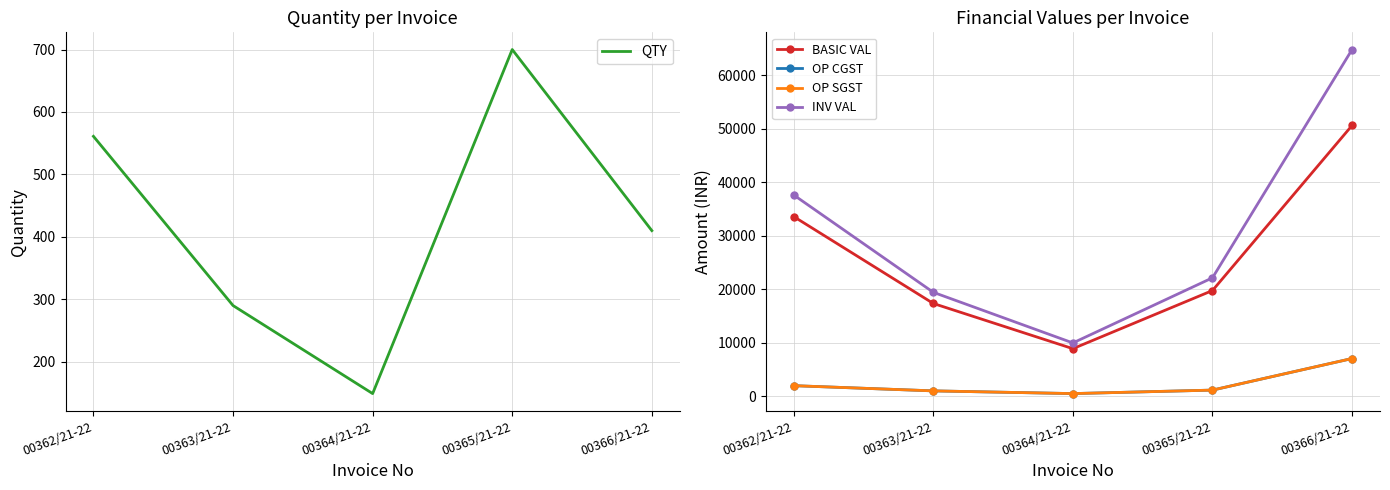

List the series in order of their peak value, highest first.

INV VAL, BASIC VAL, OP CGST, OP SGST, QTY